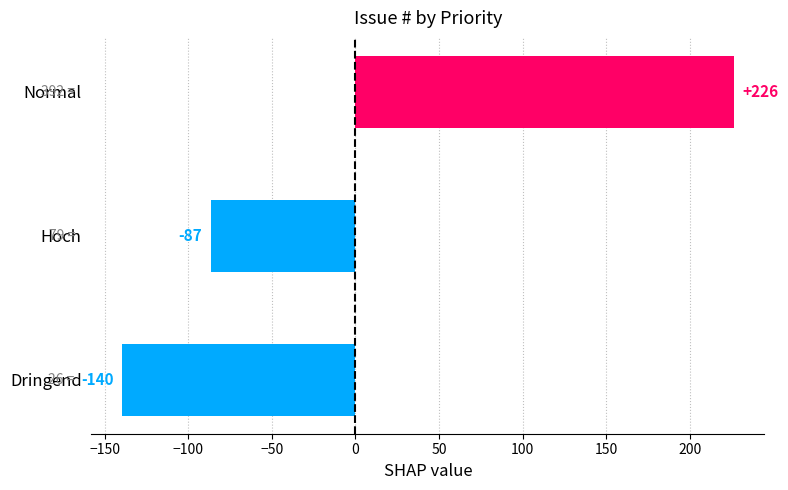

At which label is the value closest to 43?

Hoch